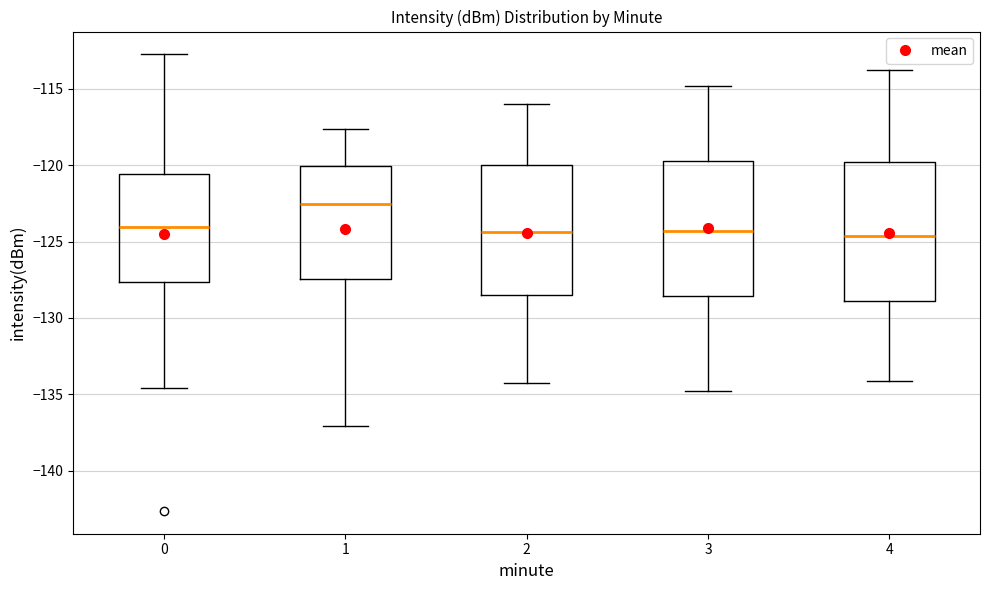

Where is the upper edge of the box at x = 2 on the y-axis? The values are not printed on the chart, so give them approximately, as read against the axis.

-120.0